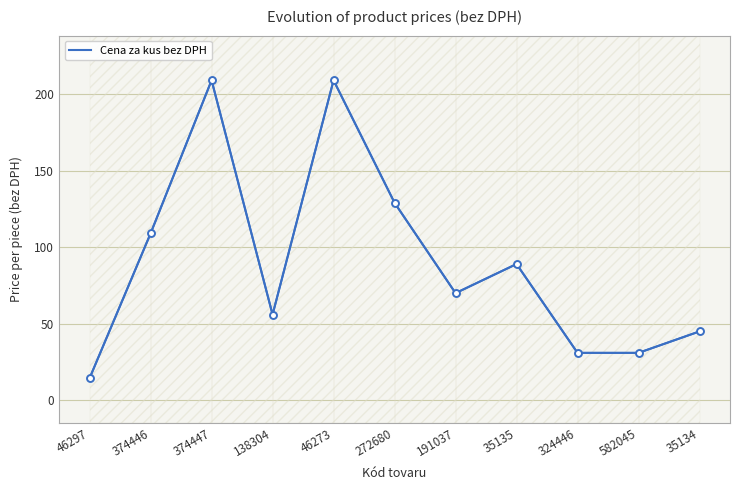

Reading left to right, extract all data points from this chart.

46297=14.5	374446=109.0	374447=209.0	138304=56.0	46273=209.0	272680=129.0	191037=70.0	35135=89.0	324446=31.0	582045=31.0	35134=45.0